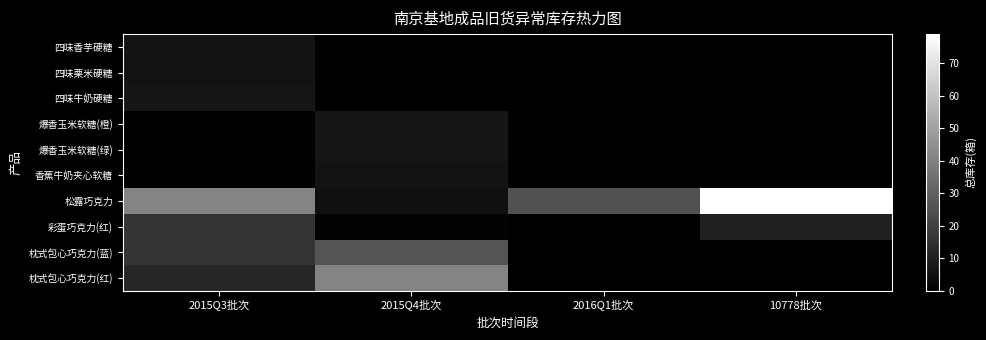

Which has a higher value, 10778批次 or 2015Q4批次?

10778批次